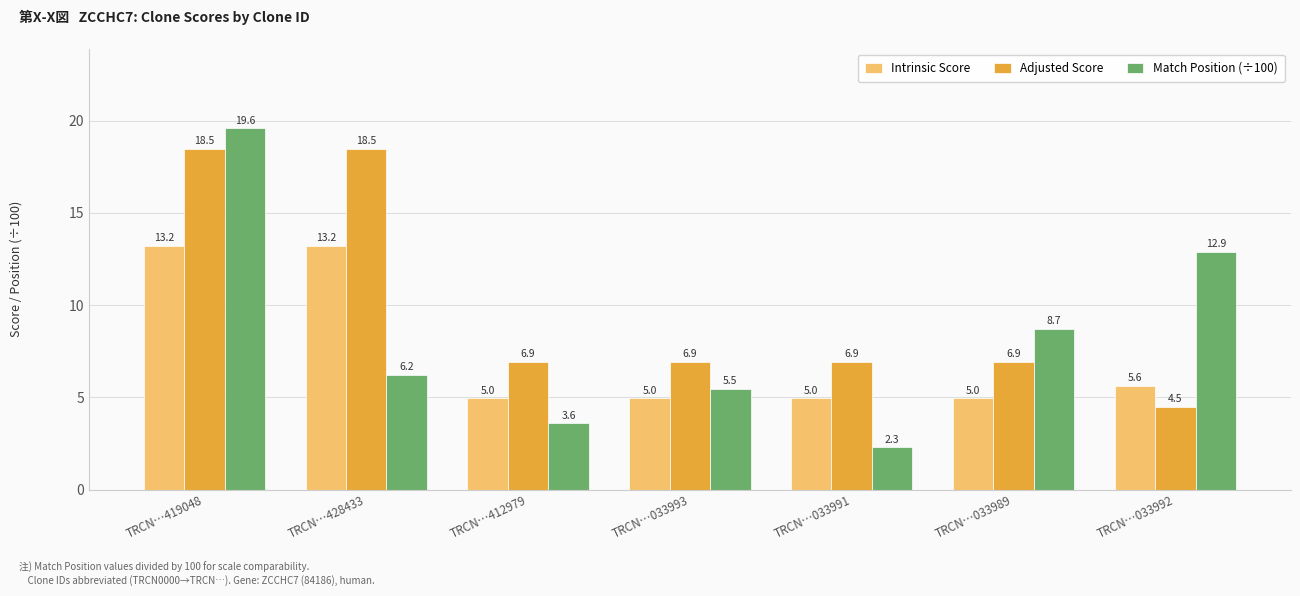

How many values in the Adjusted Score series are below 6?

1